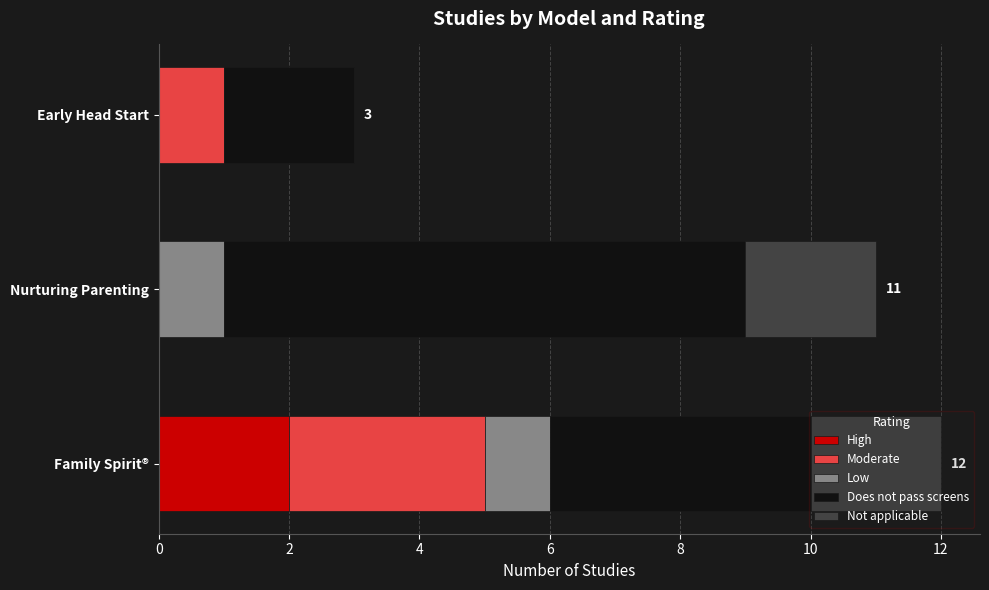

The High series shows 4 at Family Spirit®. True or false?

False